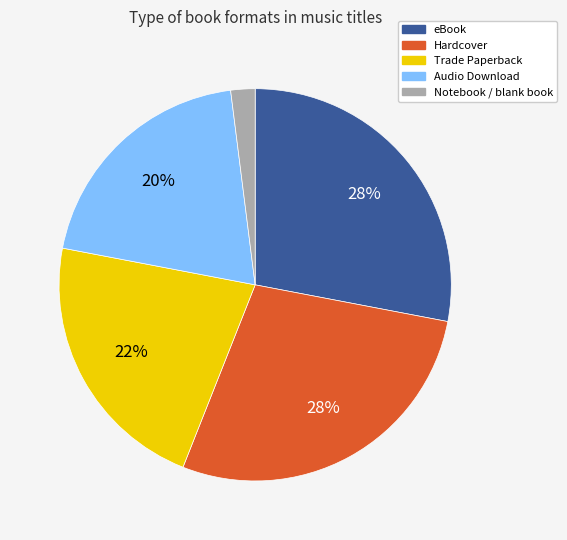

Count the number of slices in the pie.

5